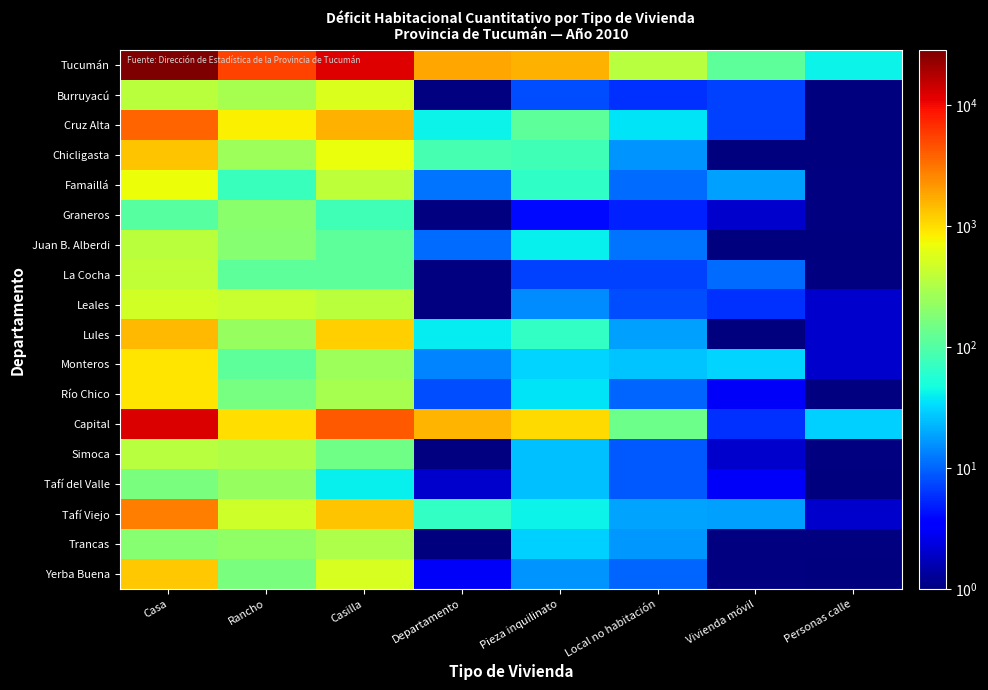

The Capital series shows 40.9 at Local no habitación. True or false?

False